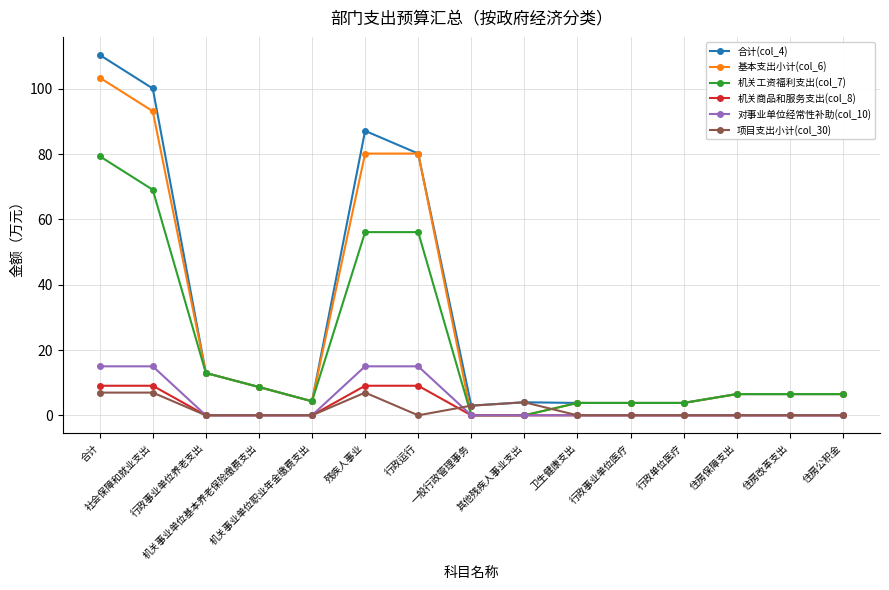

At which category does 合计(col_4) reach its first local peak?

残疾人事业